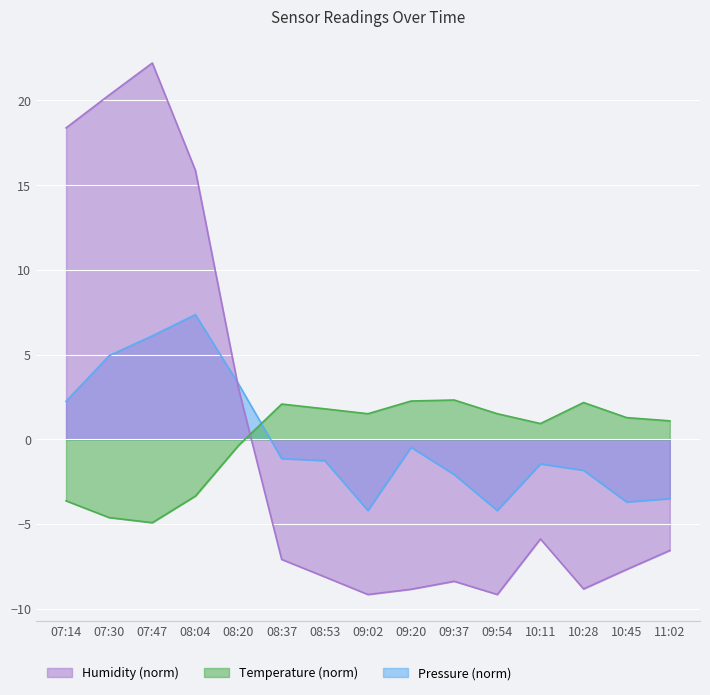

Rank the series at 07:30 from highest to lowest value.

Humidity, Pressure_norm, Temperature